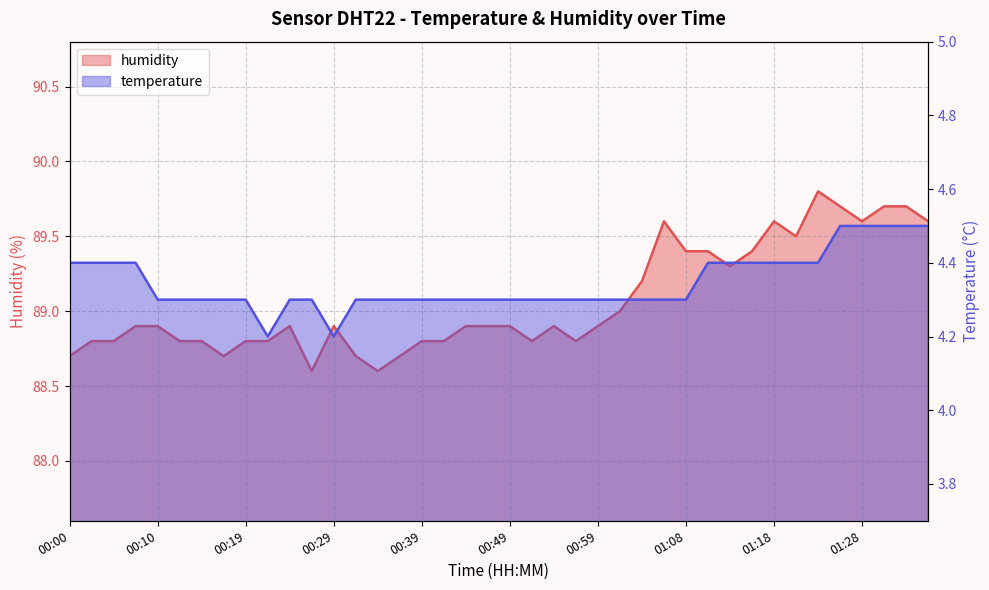

What position from the right is 00:34?

26